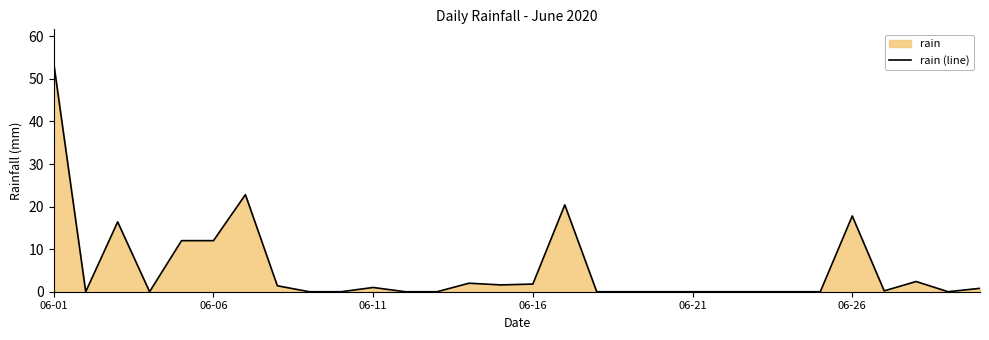

Does the chart display data point markers on the line(s)?

No